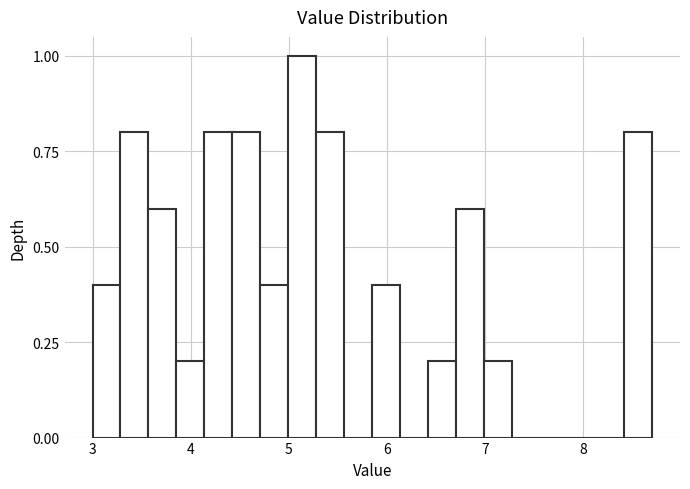

Around what value on the x-axis is the tallest bar? Give the approximate position of its centre, as read against the axis.

5.1